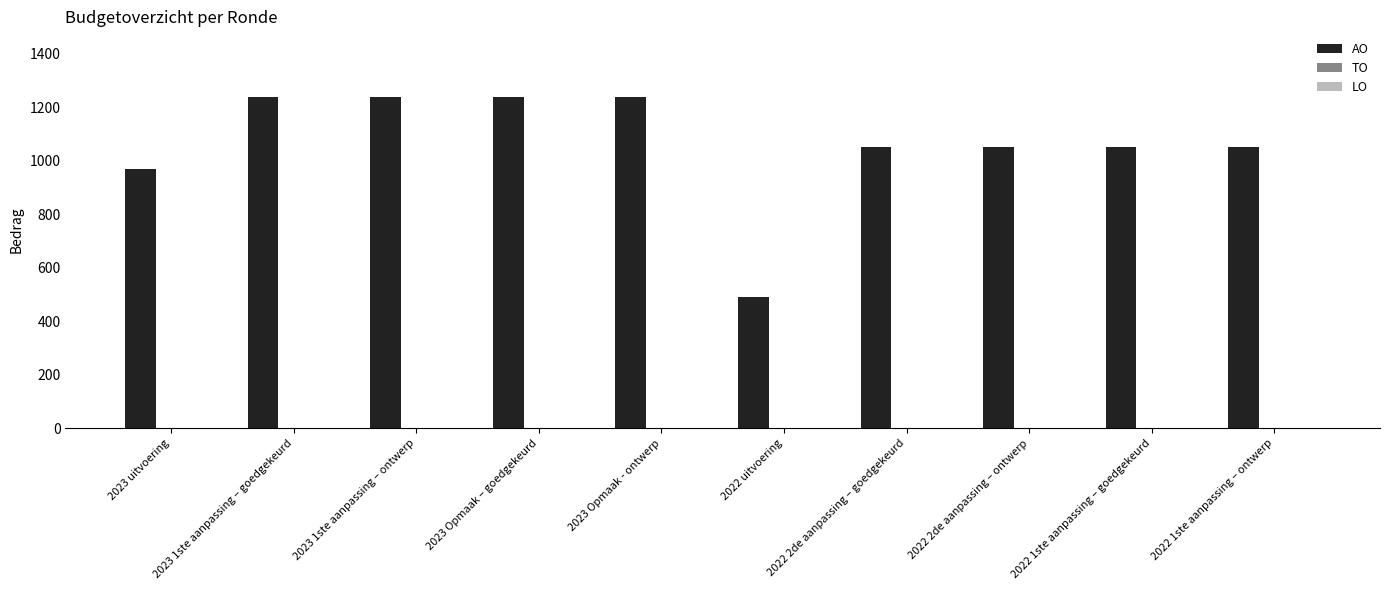

What is the change in value from 2023 uitvoering to 2023 Opmaak – goedgekeurd?

+266